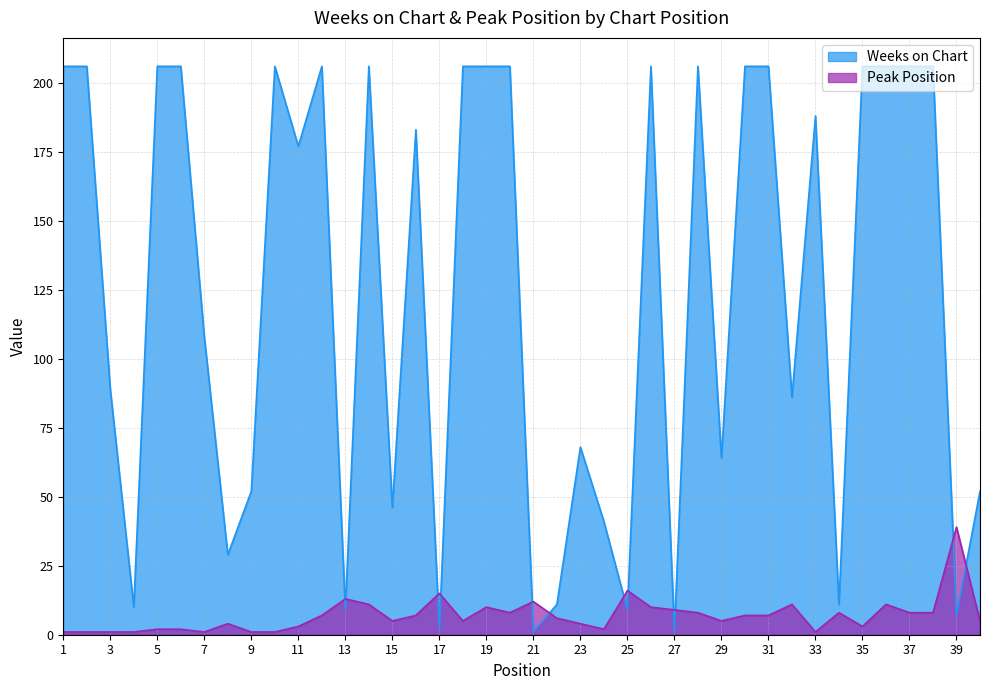

True or false: Peak Position has a value of 1 at 1.

True